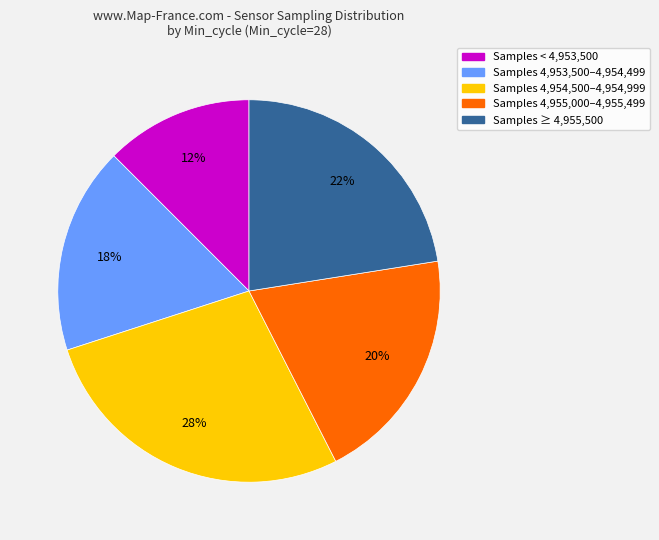

To the nearest percent, what is the average slice percentage?

20%